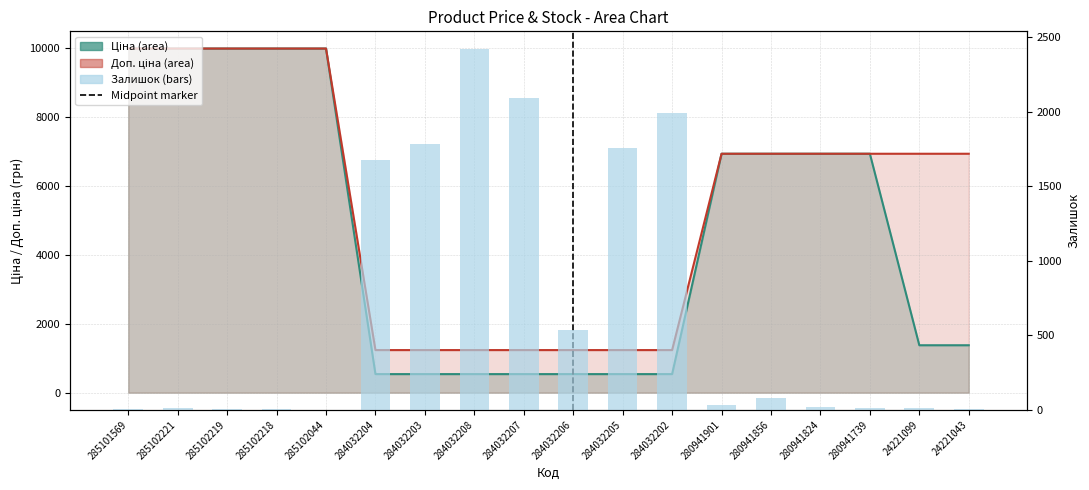

Reading right to left, extract all data points from this chart.

24221043=4	24221099=16	280941739=12	280941824=17	280941856=81	280941901=34	284032202=1992	284032205=1757	284032206=539	284032207=2096	284032208=2419	284032203=1786	284032204=1677	285102044=1	285102218=3	285102219=9	285102221=11	285101569=7